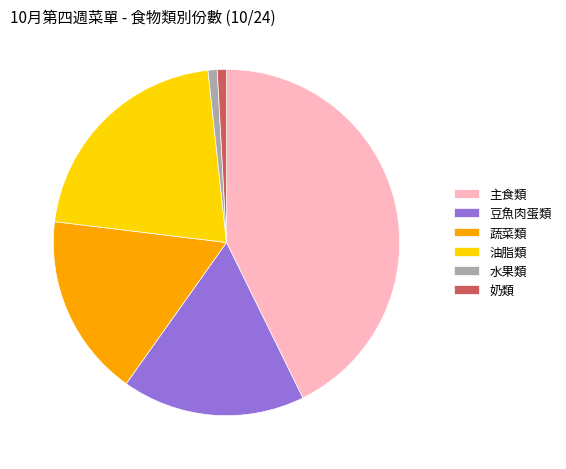

What is the ratio of the value at 主食類 to the value at 油脂類?

2.0